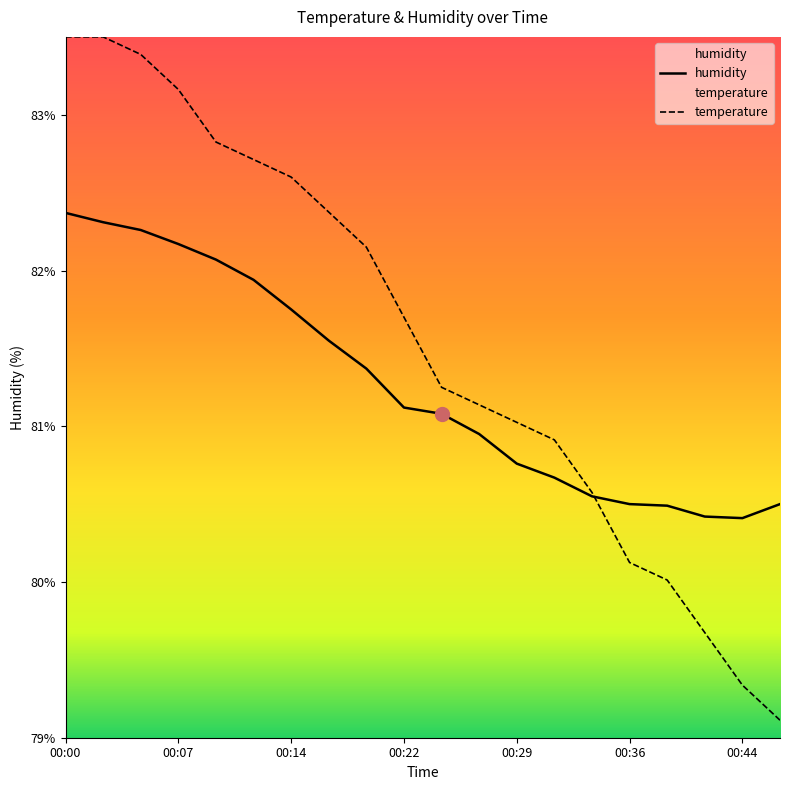

What is the total value across all series at 00:44?

159.7